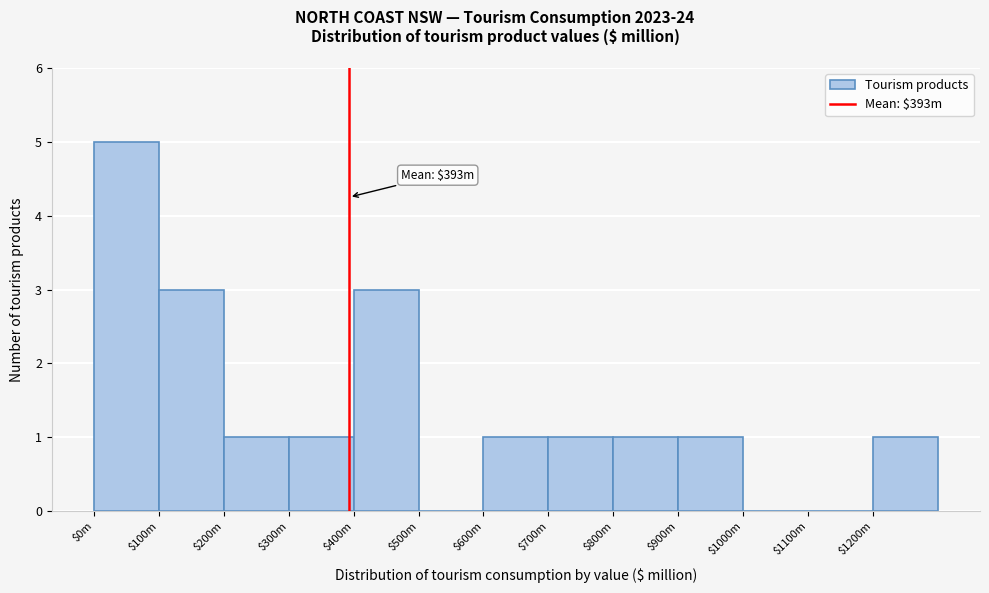

What is the greatest value displayed?

5